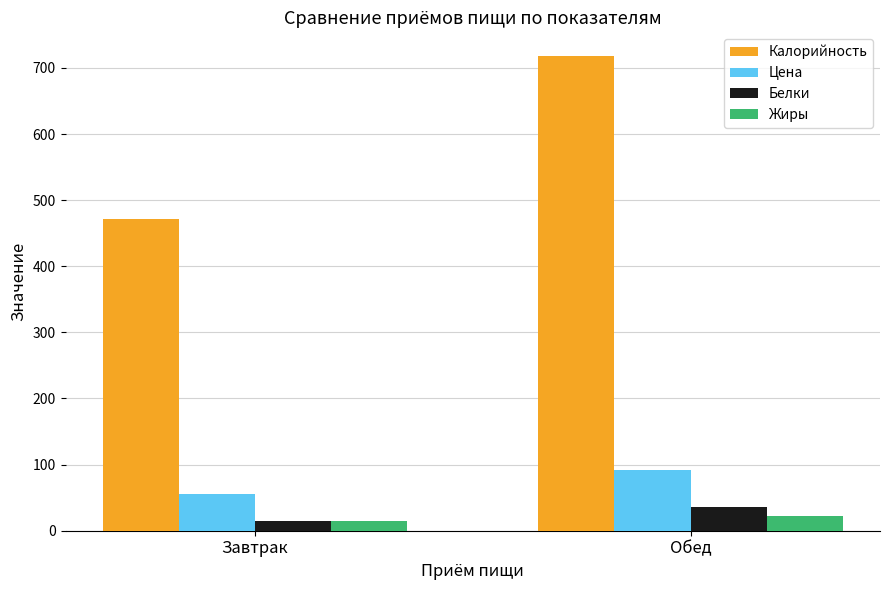

What is the average value of the Белки series?

25.3